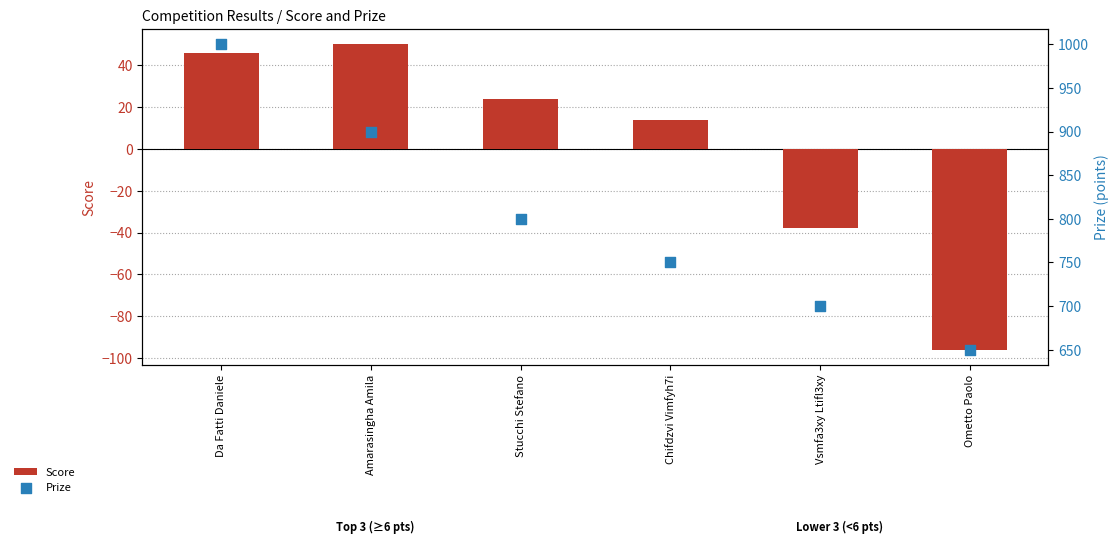

Is the value of Score at Amarasingha Amila greater than the value of Prize at Chifdzvi Vimfyh7i?

No